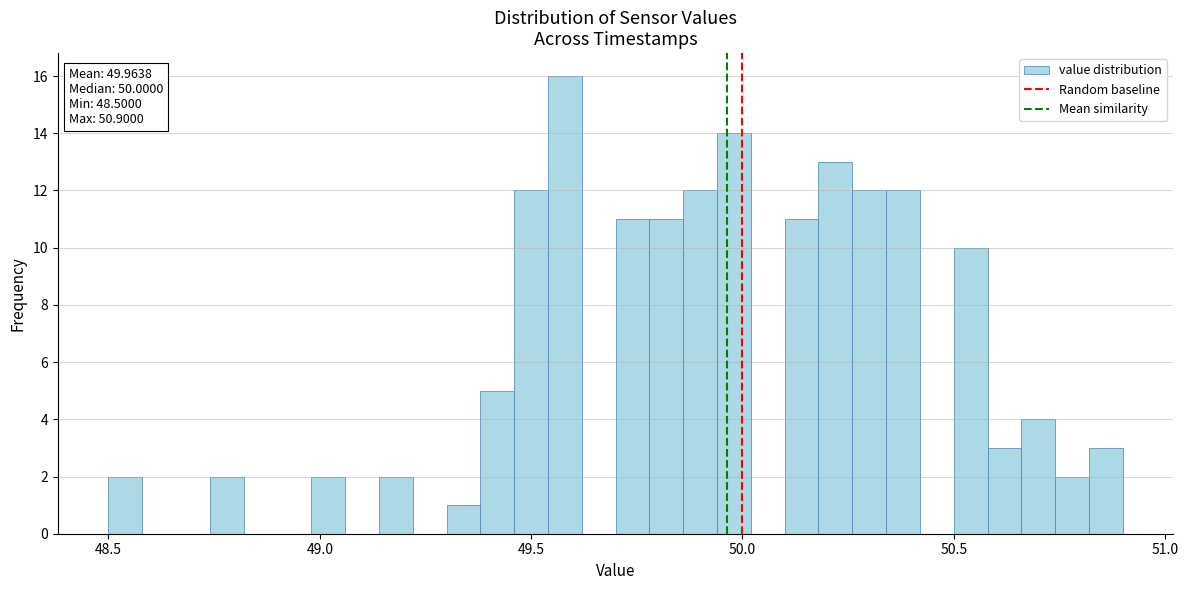

Around what value on the x-axis is the tallest bar? Give the approximate position of its centre, as read against the axis.

49.60